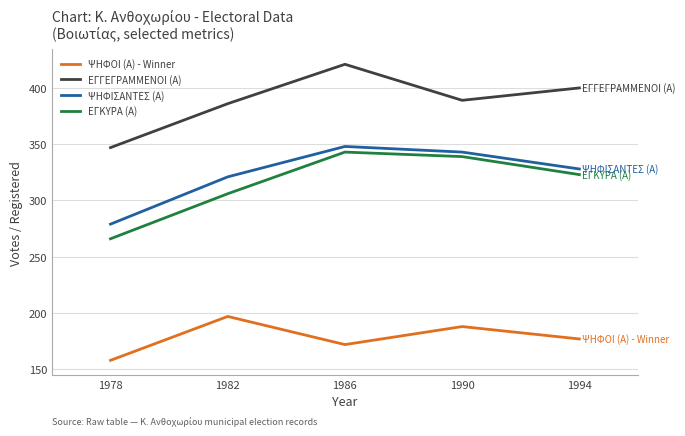

What is the spread (max minus min) of values at 1986?

249